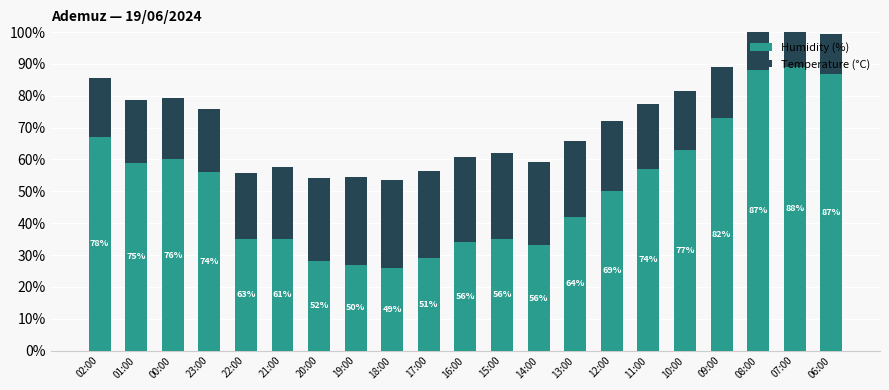

At which category is the sum across all series the highest?

08:00